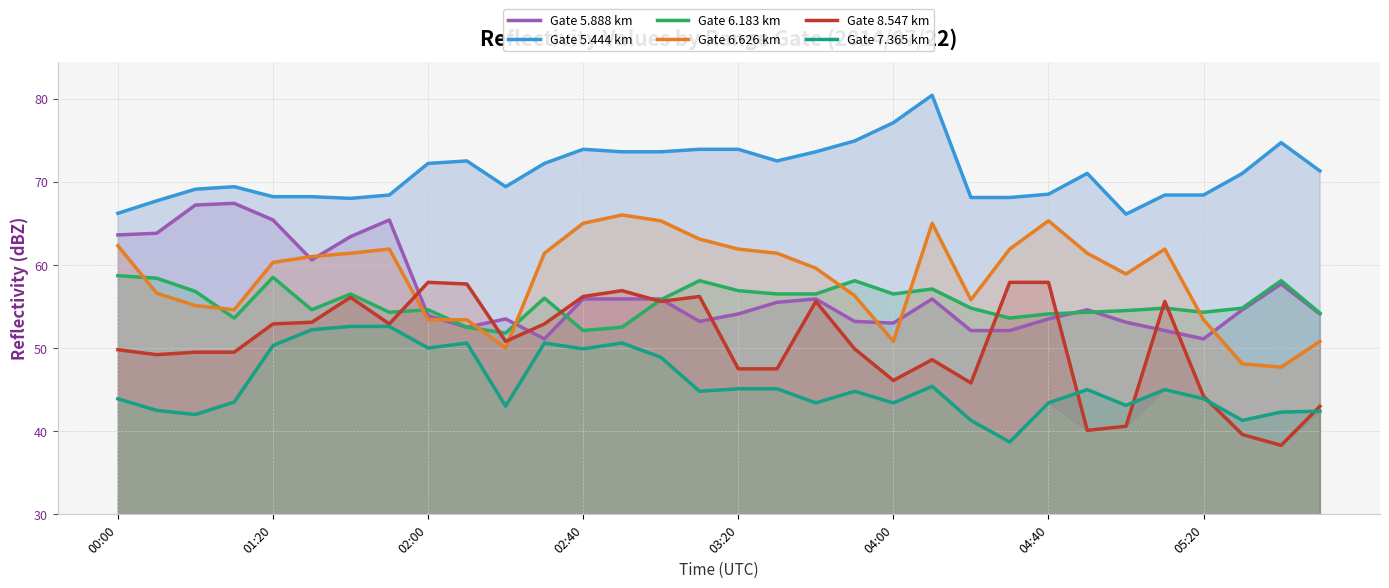

Count the number of data series in this chart.

6